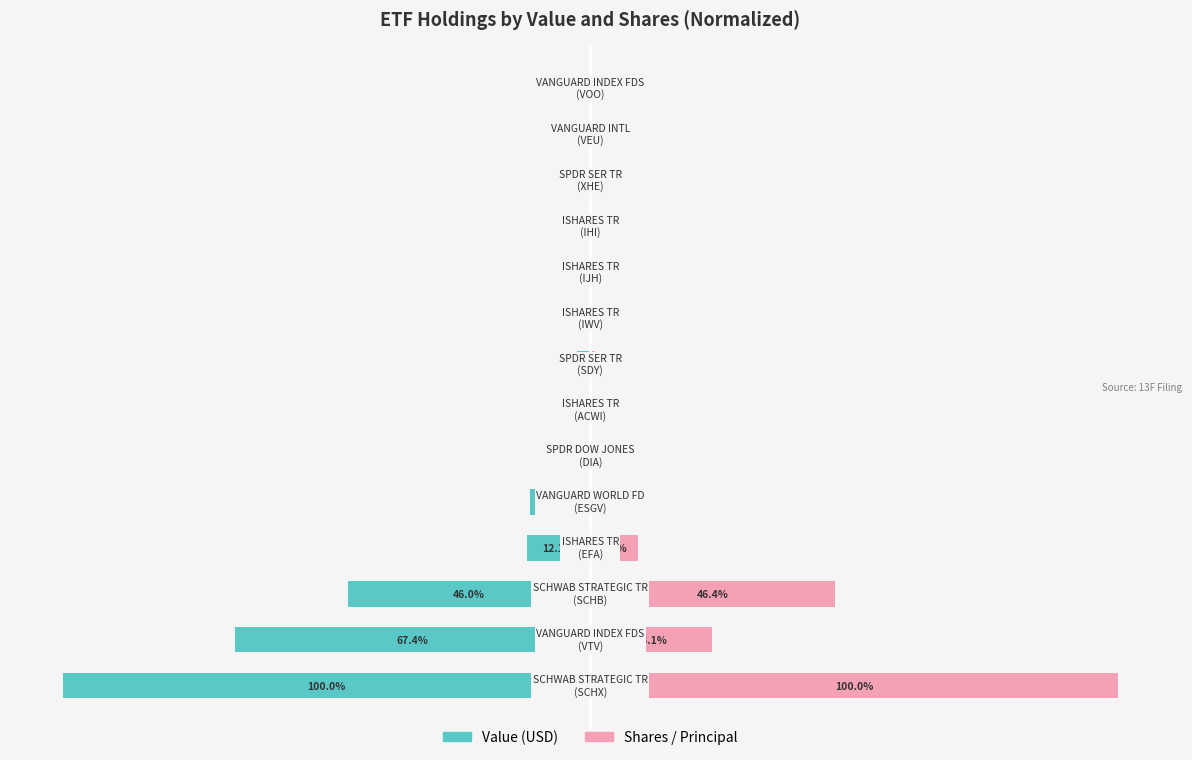

Where does the Value (USD) series first go above -2?

9